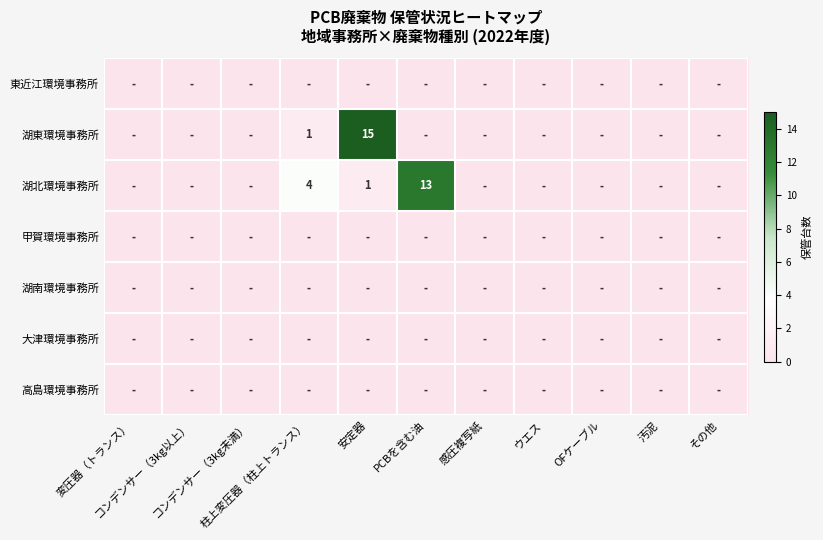

What is the difference between the maximum and minimum values in the 湖北環境事務所 series?

13